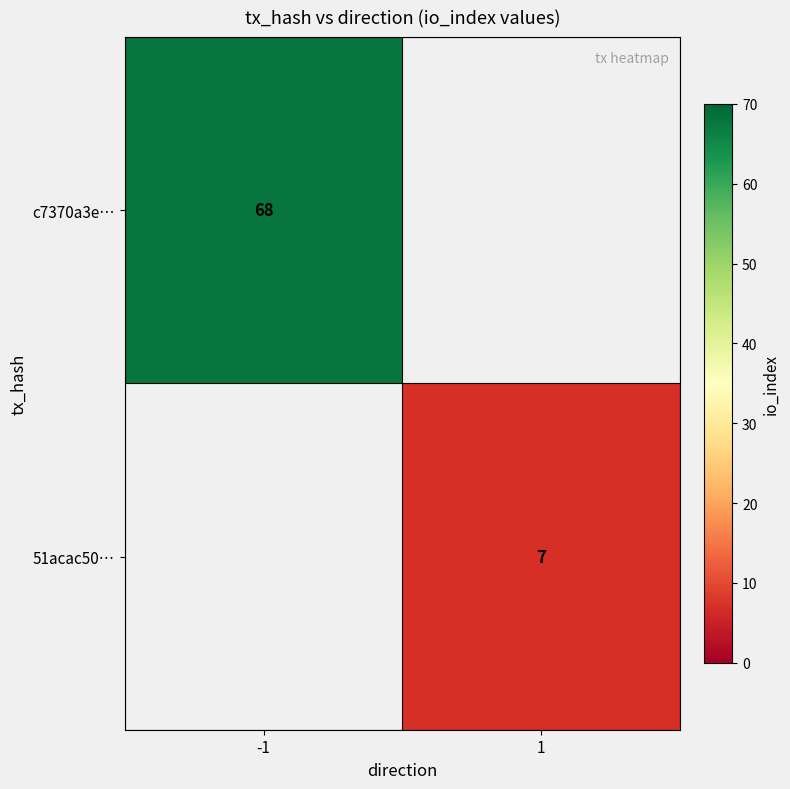

Is the value of c7370a3e… at -1 greater than the value of 51acac50… at 1?

Yes